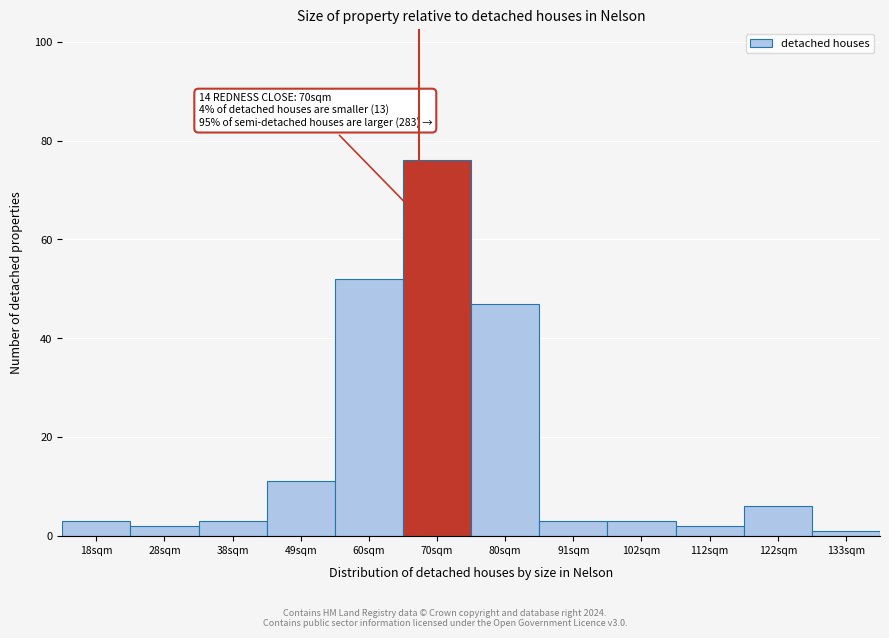

Reading right to left, what are all the values shown in this chart?

133sqm=1	122sqm=6	112sqm=2	102sqm=3	91sqm=3	80sqm=47	70sqm=76	60sqm=52	49sqm=11	38sqm=3	28sqm=2	18sqm=3